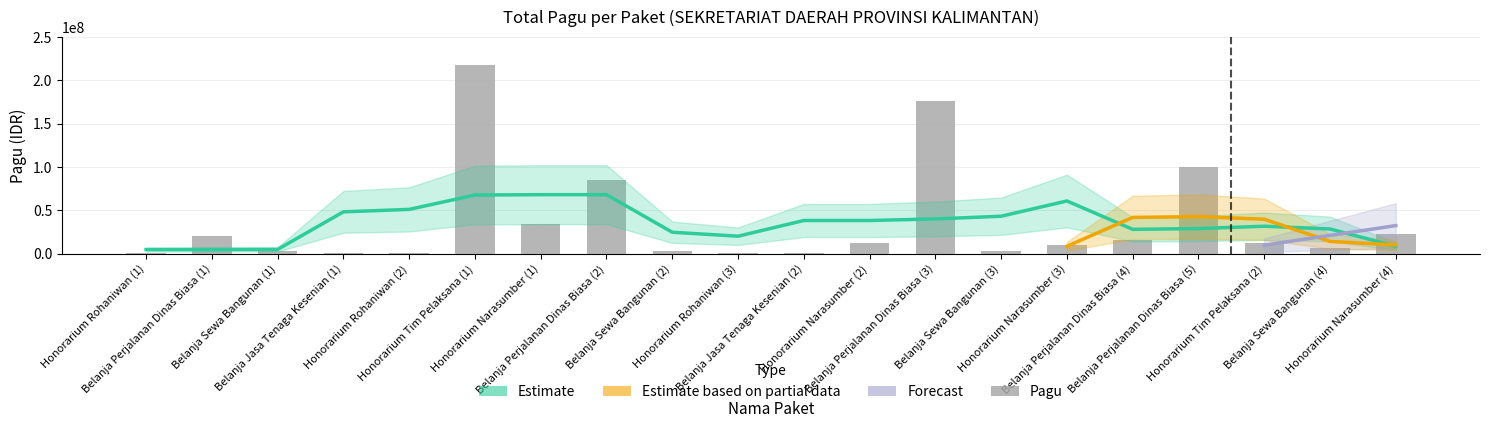

Approximately how many times larger is the value at Honorarium Tim Pelaksana (1) compared to Honorarium Narasumber (2)?

18.2